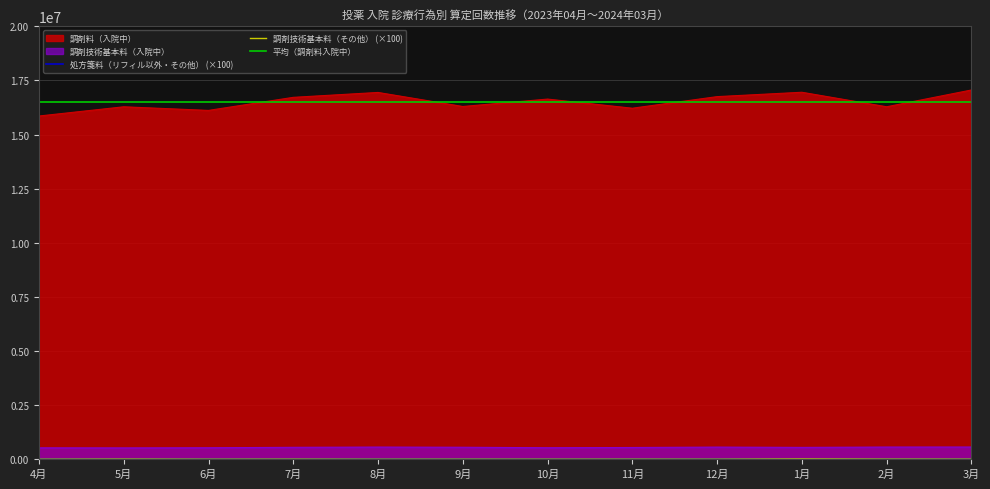

In 調剤料（入院中）, how many points are higher than both neighbors (excluding endpoints)?

4